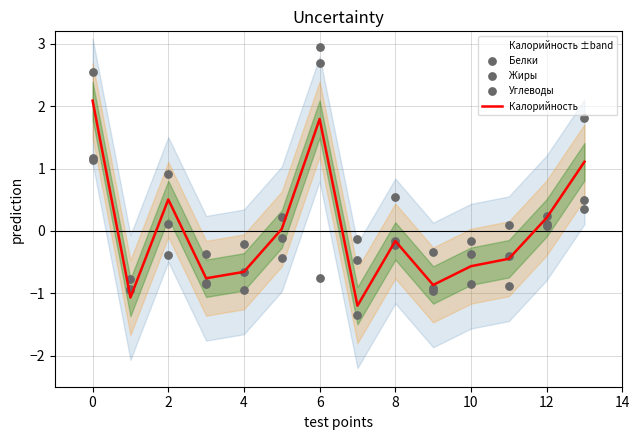

What is the total value across all series at 9?

-3.1